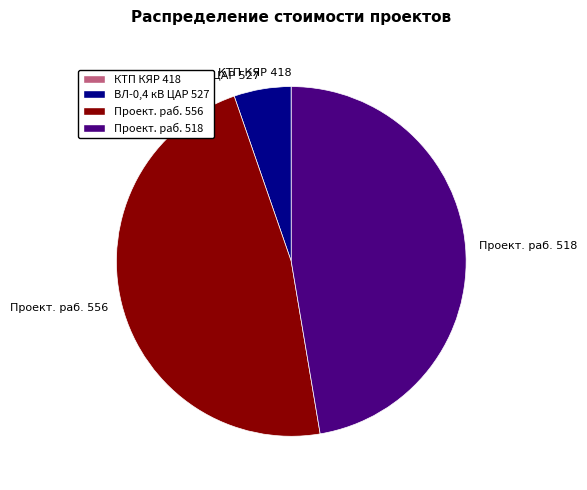

True or false: ВЛ-0,4 кВ ЦАР 527 accounts for 5% of the total.

True